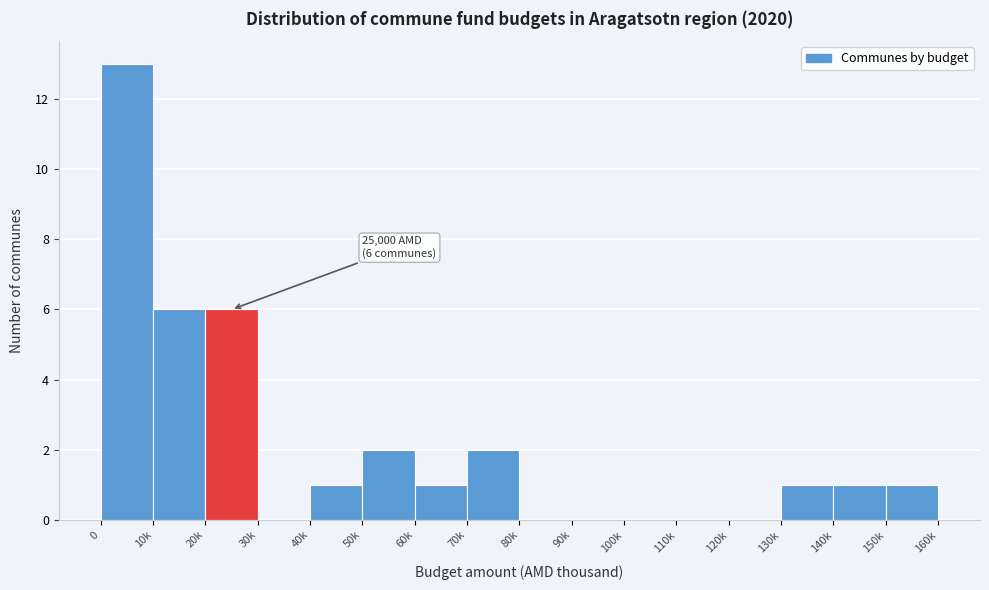

Reading left to right, list all the values displayed in this chart.

0=13	10k=6	20k=6	30k=0	40k=1	50k=2	60k=1	70k=2	80k=0	90k=0	100k=0	110k=0	120k=0	130k=1	140k=1	150k=1